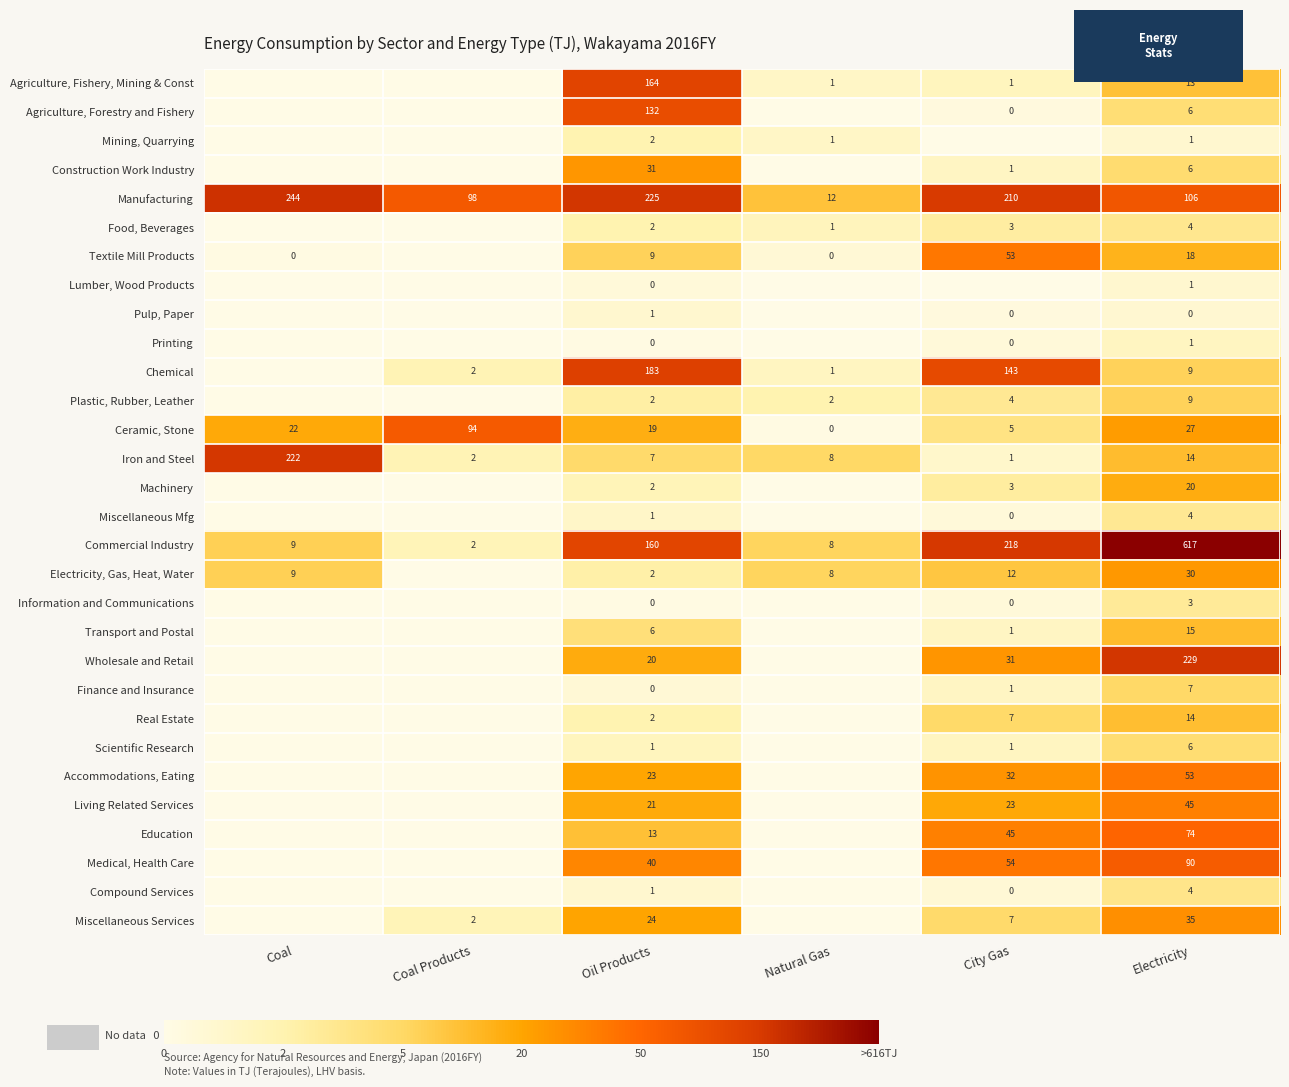

How many positive values does the Real Estate series have?

3